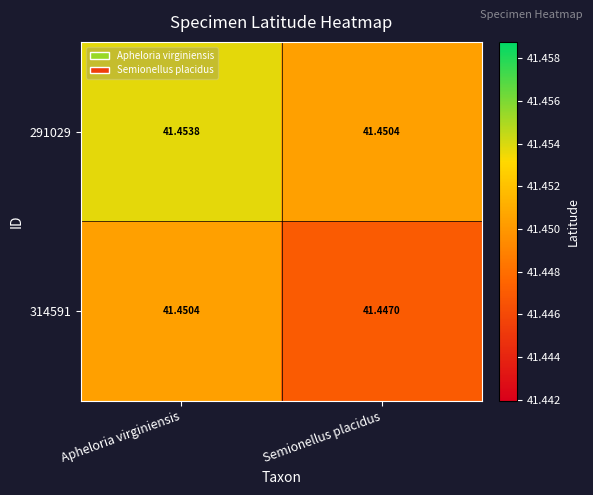

What is the greatest value displayed?

41.5